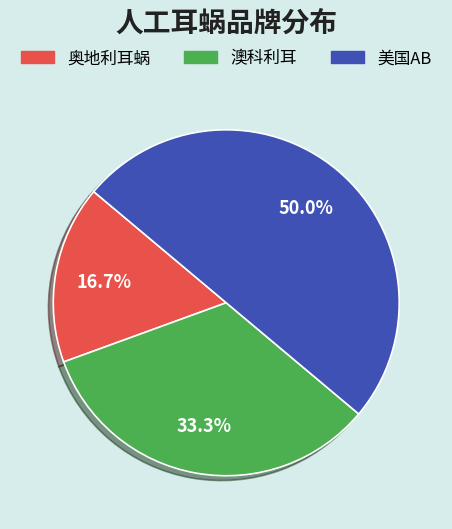

Count the number of slices in the pie.

3